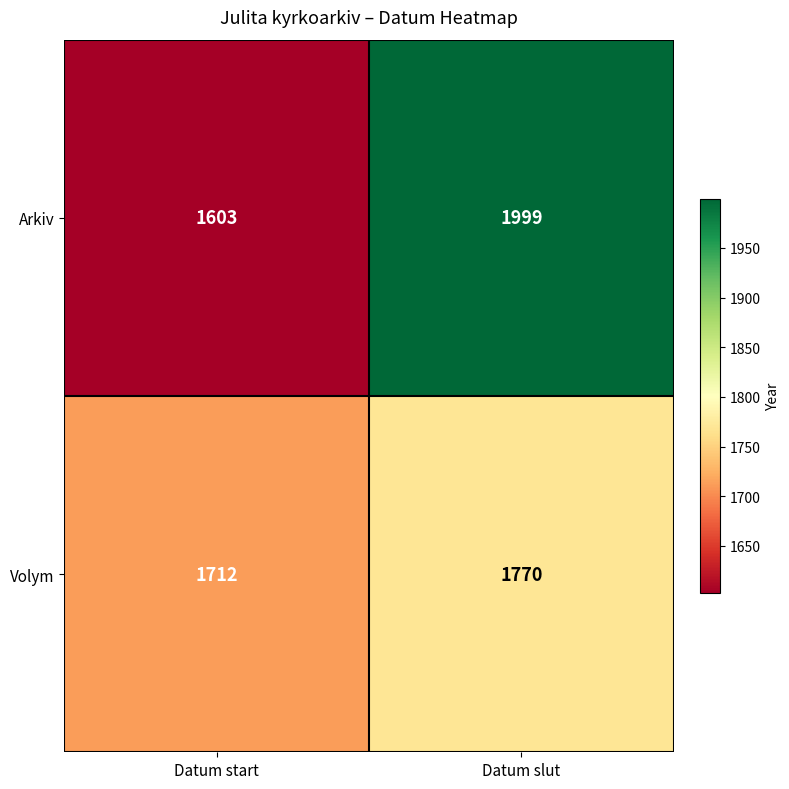

What is the sum of all Arkiv values?

3602